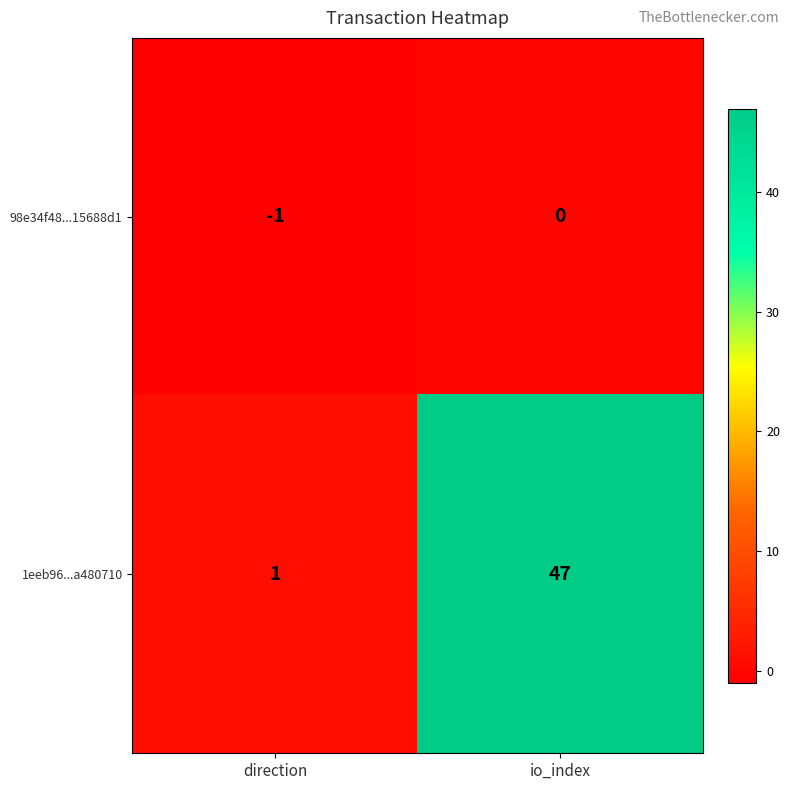

List the series in order of their peak value, lowest first.

98e34f48...15688d1, 1eeb96...a480710